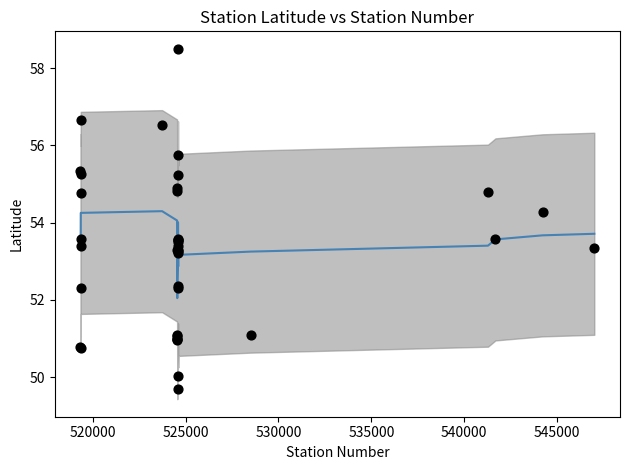

What Y value in the scatter plot is closest to 54?

54.3